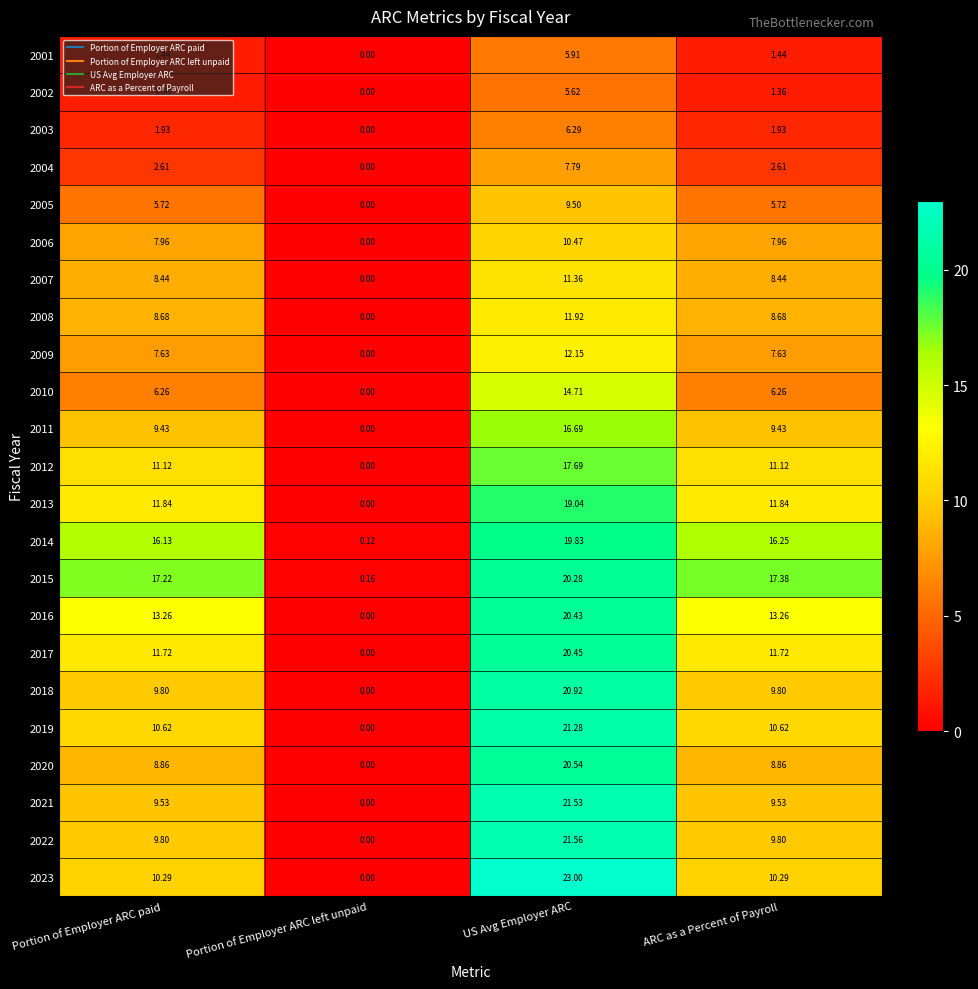

List the series in order of their peak value, lowest first.

2002, 2001, 2003, 2004, 2005, 2006, 2007, 2008, 2009, 2010, 2011, 2012, 2013, 2014, 2015, 2016, 2017, 2020, 2018, 2019, 2021, 2022, 2023